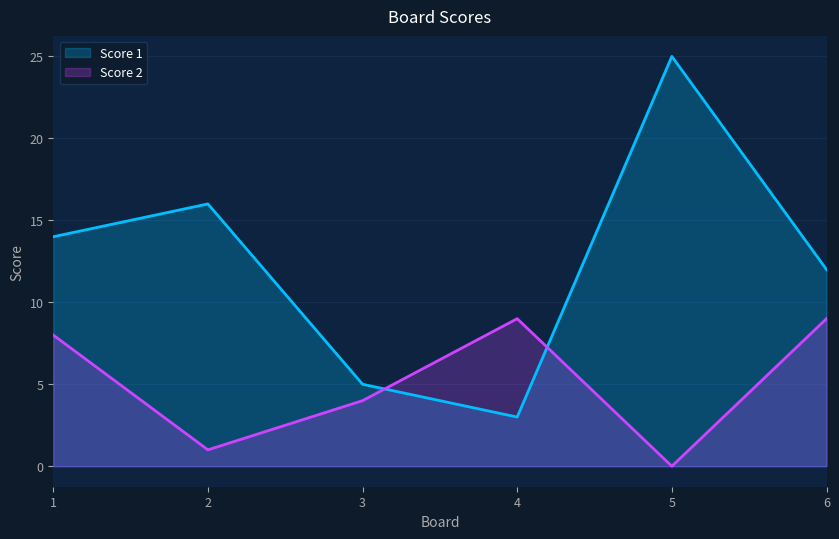

How many values in Score 2 are above zero?

5